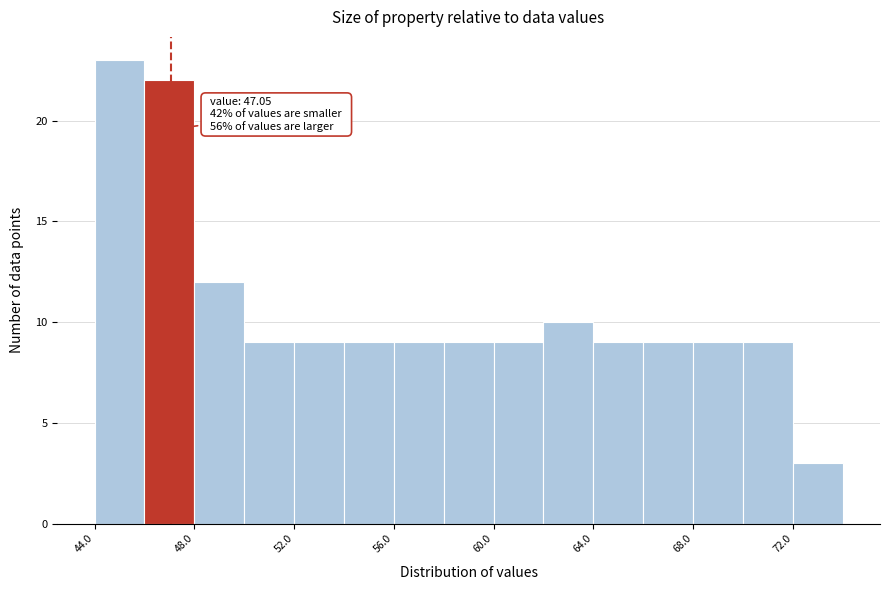

Over which range of the x-axis is the bar tallest?

44 to 46